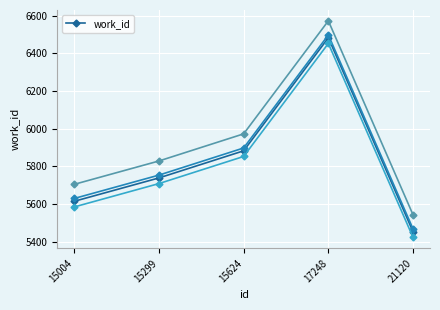

Is it true that work_id equals 6482 at 17248?

True